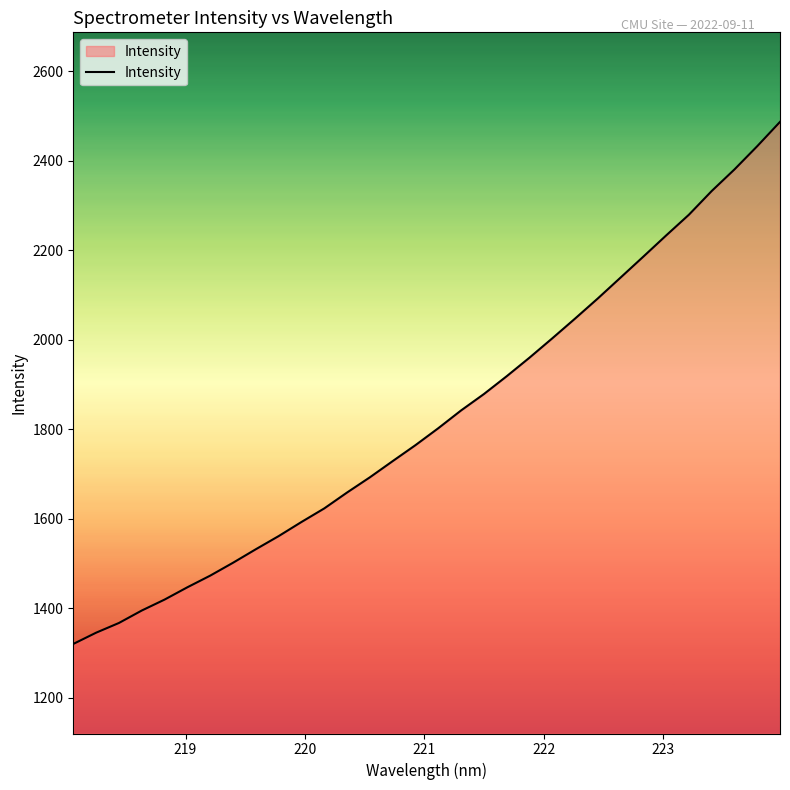

How many lines are shown in the chart?

1